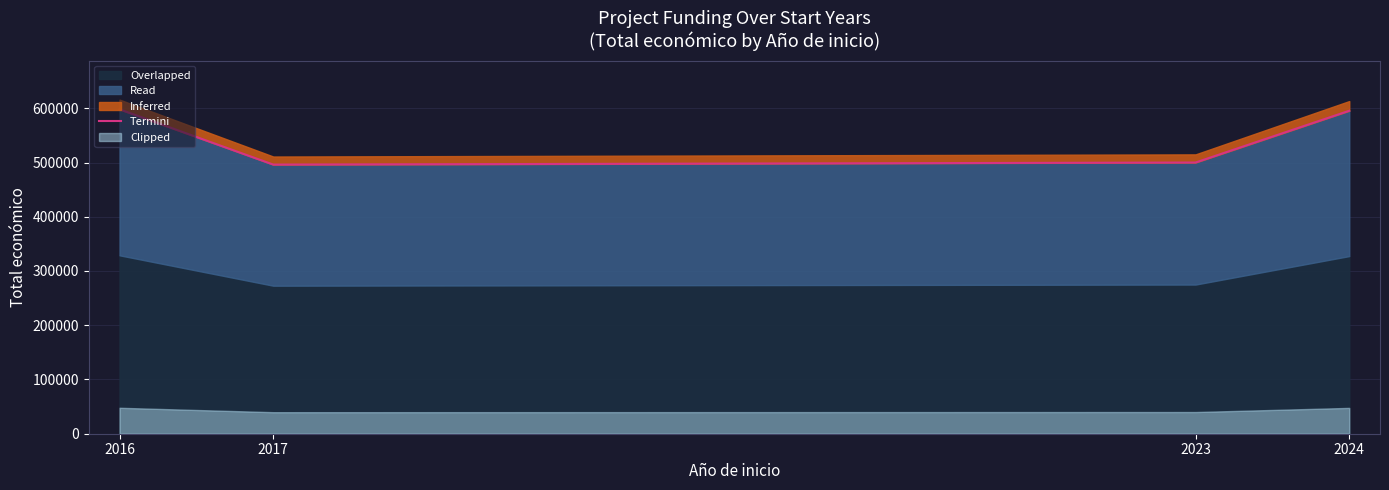

Reading left to right, what are all the values shown in this chart?

598049	496183	500000	595436